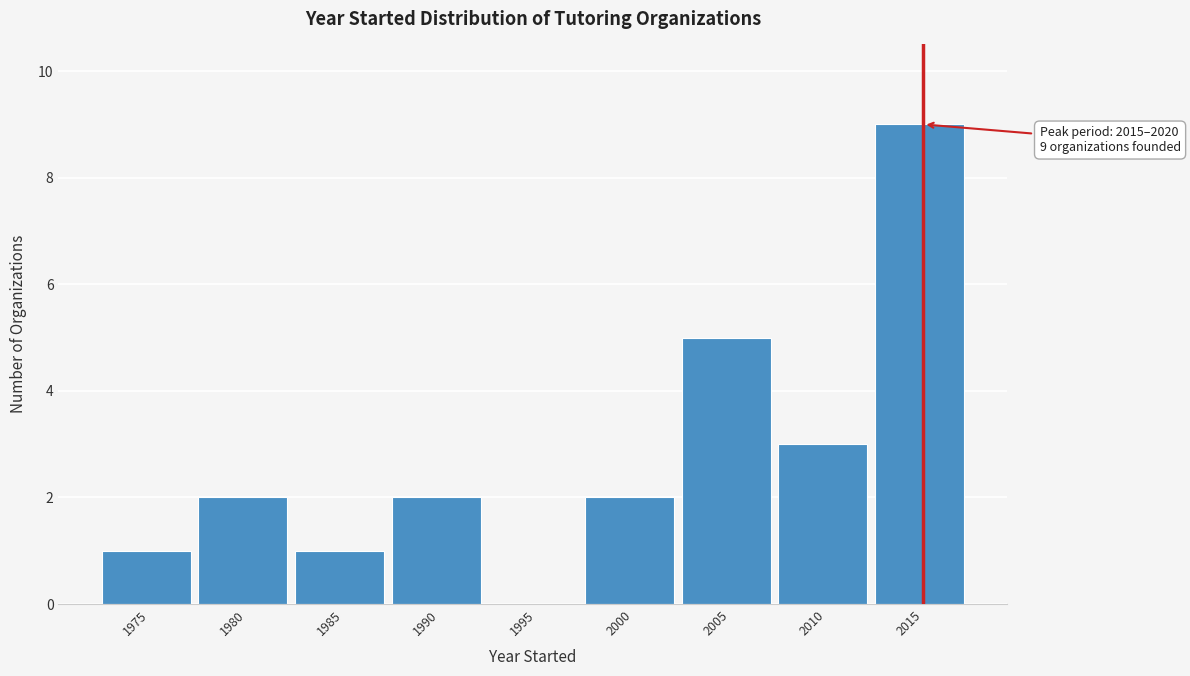

Reading left to right, list all the values displayed in this chart.

1975=1	1980=2	1985=1	1990=2	1995=0	2000=2	2005=5	2010=3	2015=9